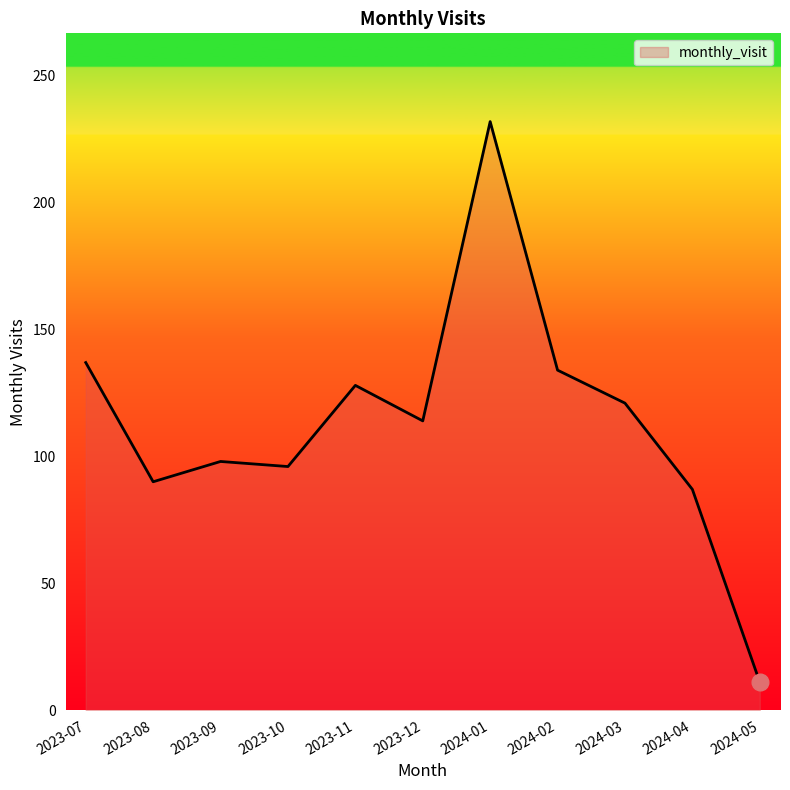

What is the difference between the values at 2024-03 and 2023-10?

25